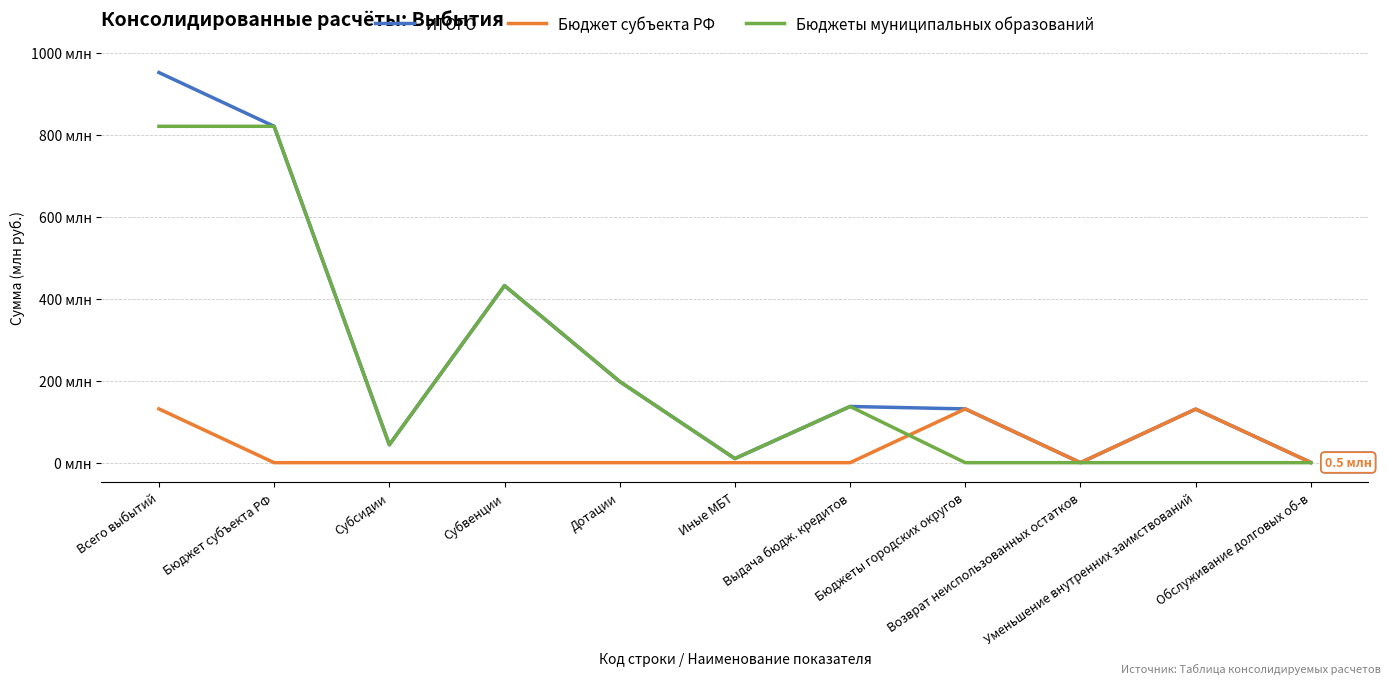

Which series has the widest spread of values?

ИТОГО